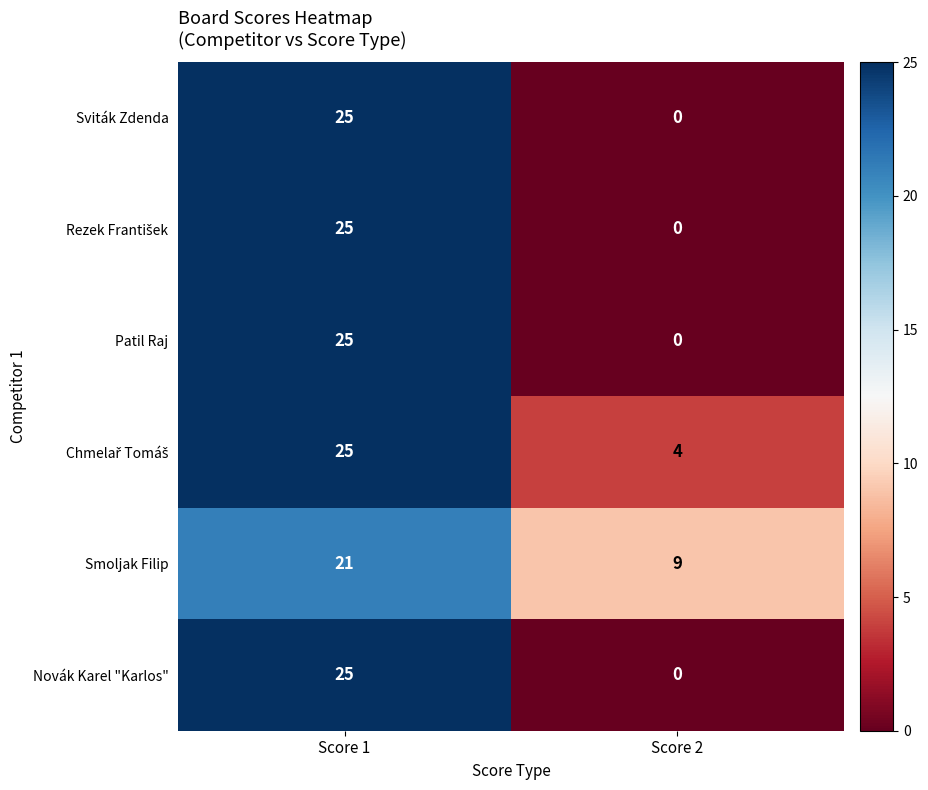

What is the difference between the highest and lowest values at Score 1?

4